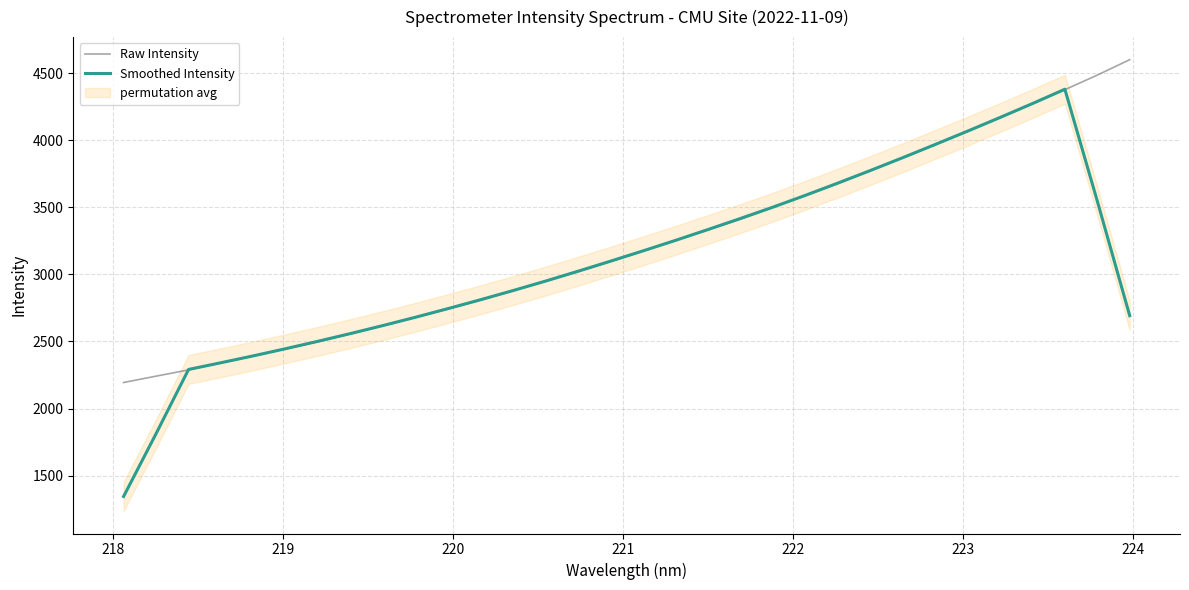

What is the lowest value of the Smoothed Intensity series?

1344.7